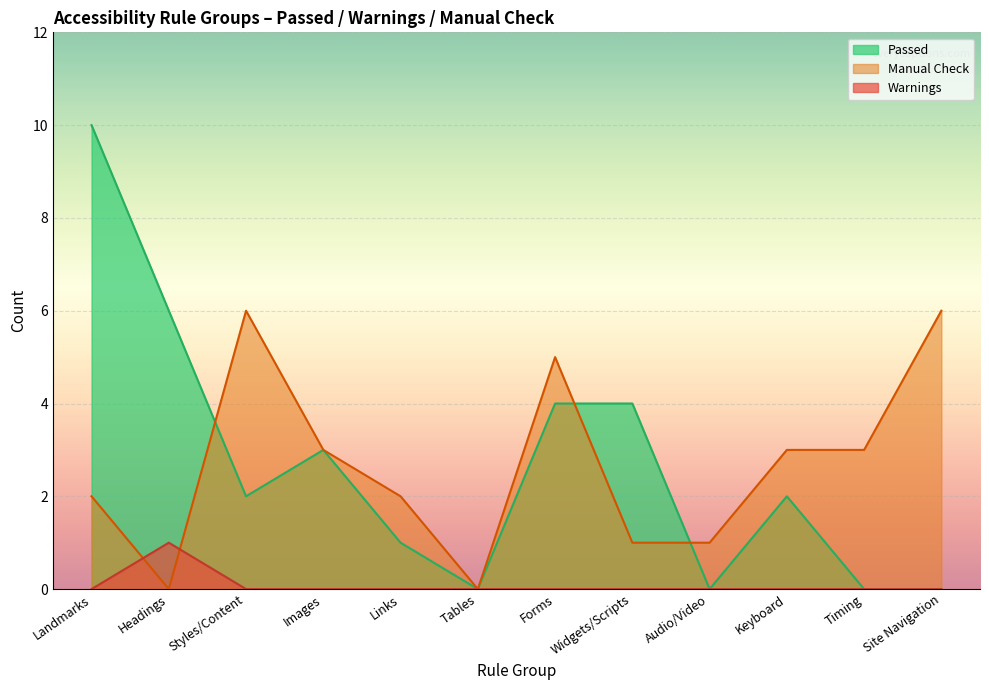

What is the difference between the maximum and minimum values in the Warnings series?

1